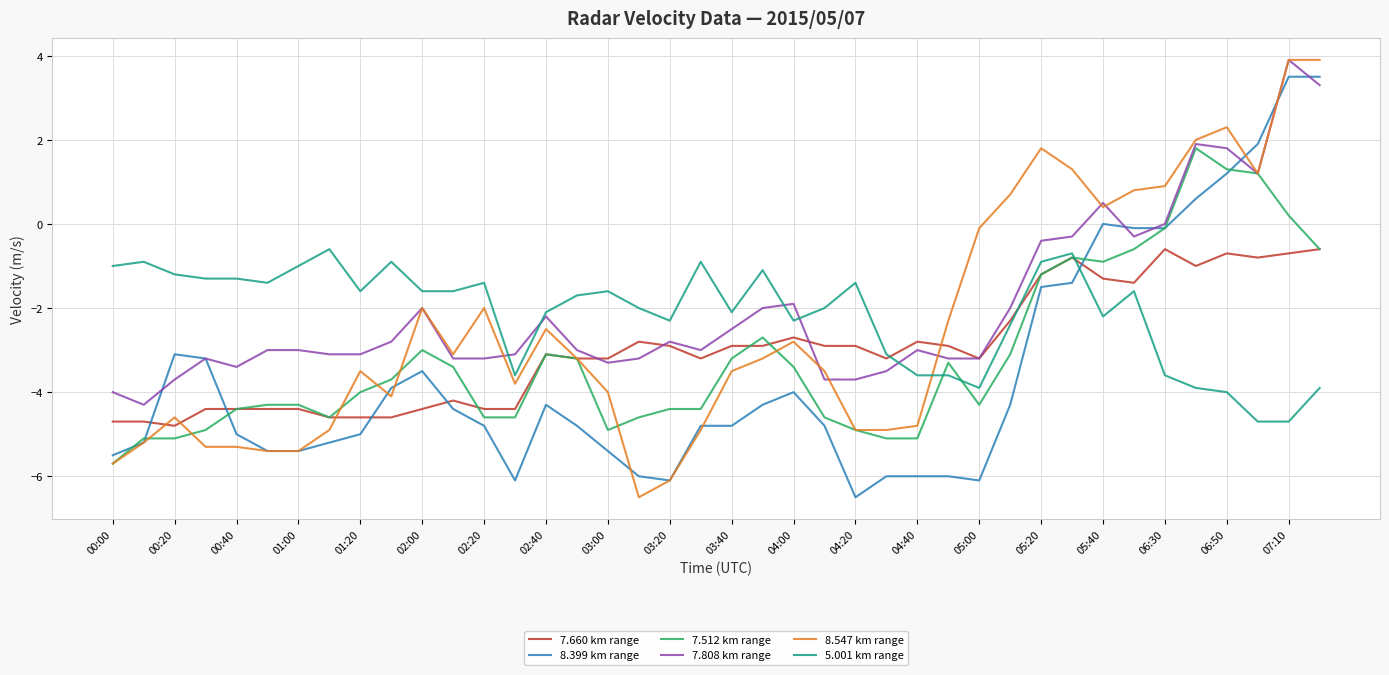

Which series ends up on top after the final intersection of 7.808 km range and 8.399 km range?

8.399 km range